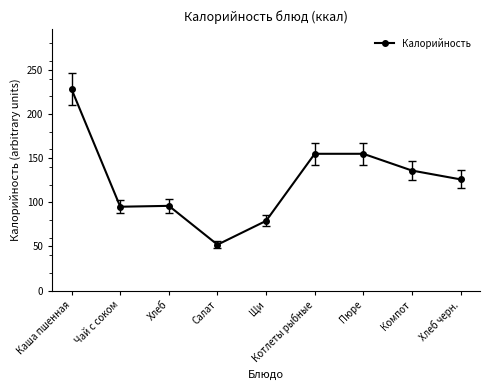

Which has a higher value, Щи or Каша пшенная?

Каша пшенная